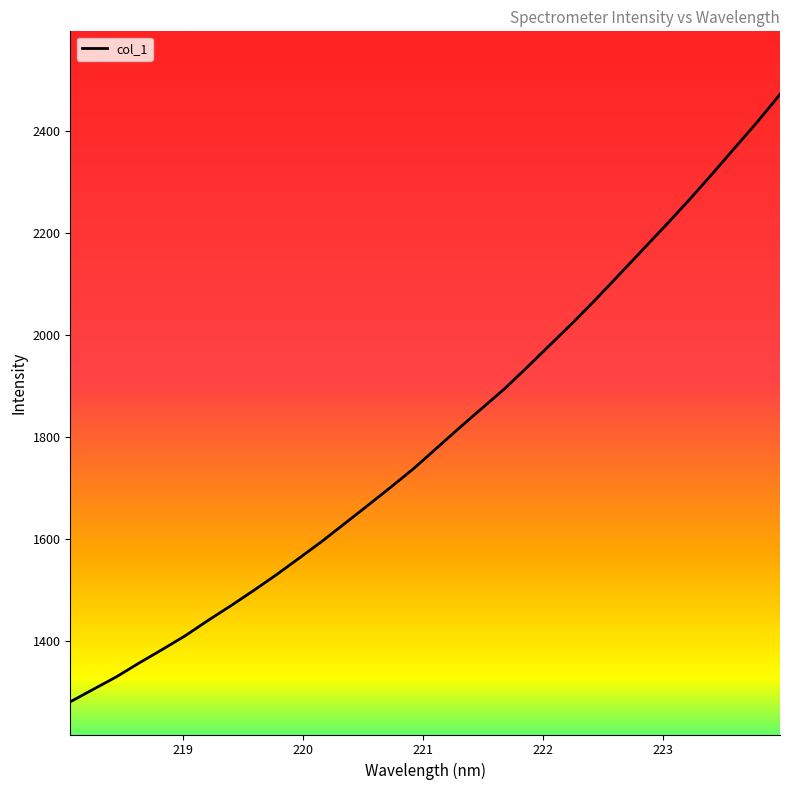

What is the difference between the maximum and minimum values?

1190.8